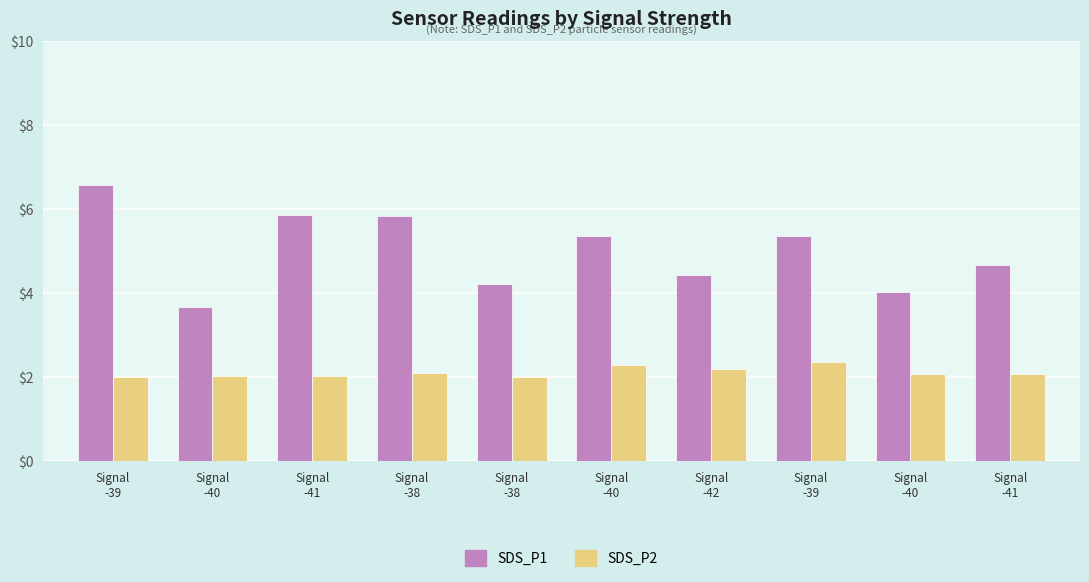

What is the spread (max minus min) of values at Signal
-41?

3.8